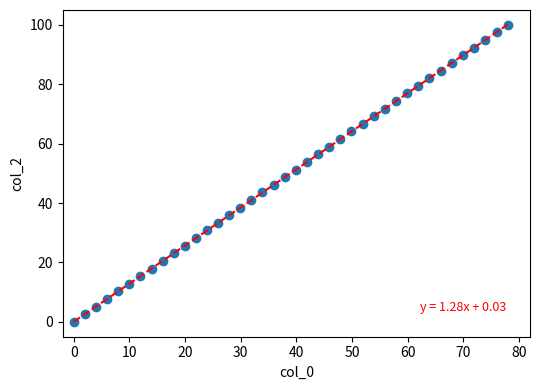

What is the range of X values (max minus min)?

78.0